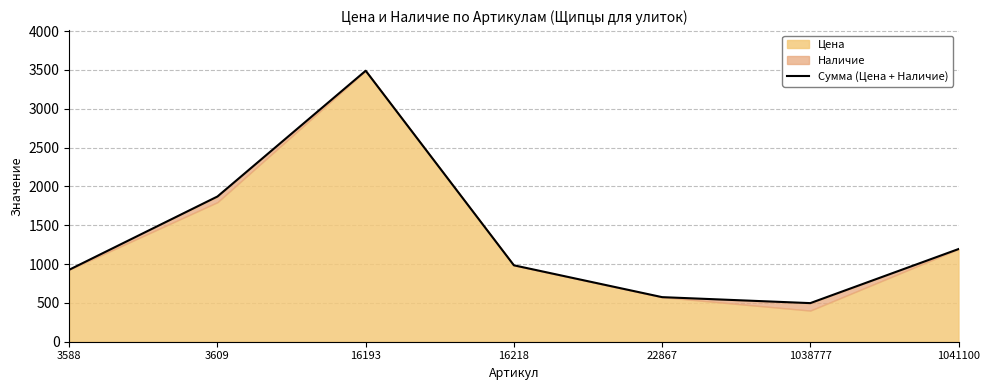

Approximately how many times larger is the value at 22867 compared to 16218?

0.6